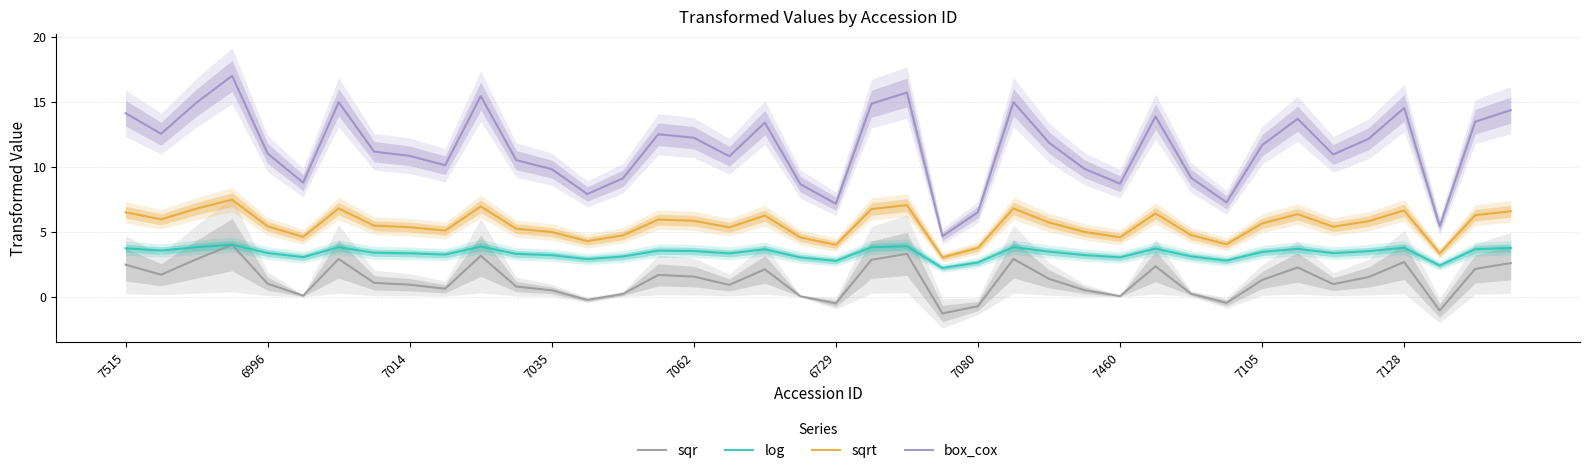

Which series has the largest range (max minus min)?

box_cox